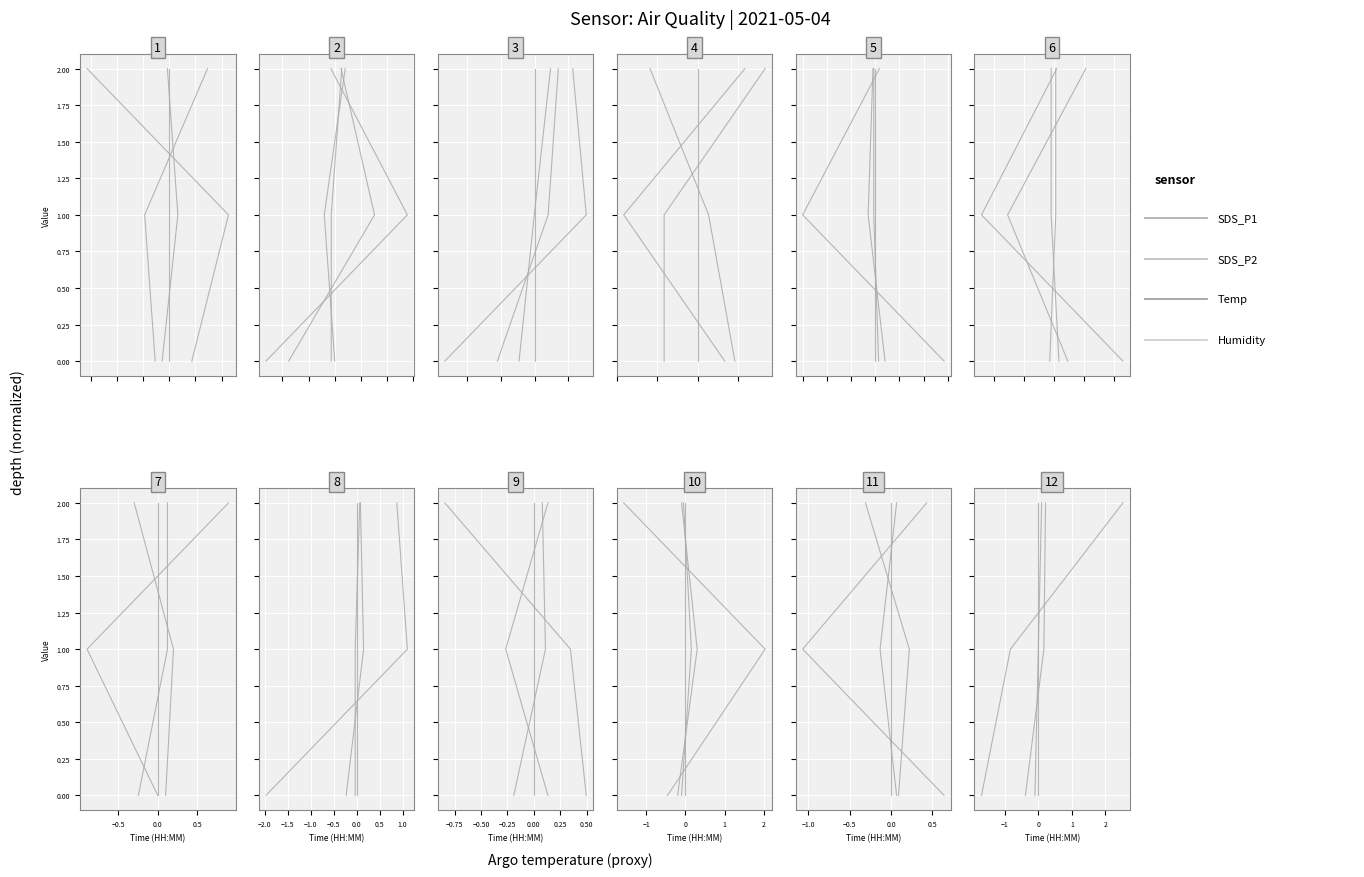

What is the difference between the maximum and minimum values in the Temp series?

2